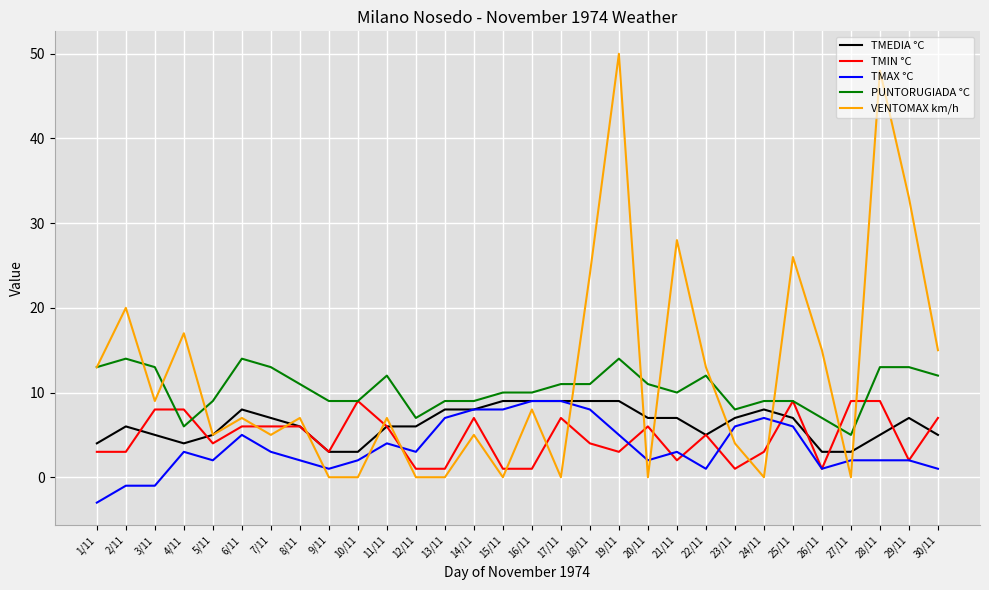

Is this an area chart (filled region under the line)?

No